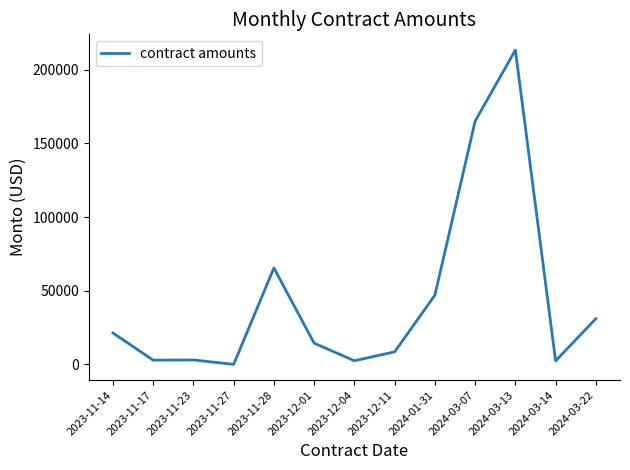

Which label corresponds to the largest value in the chart?

2024-03-13